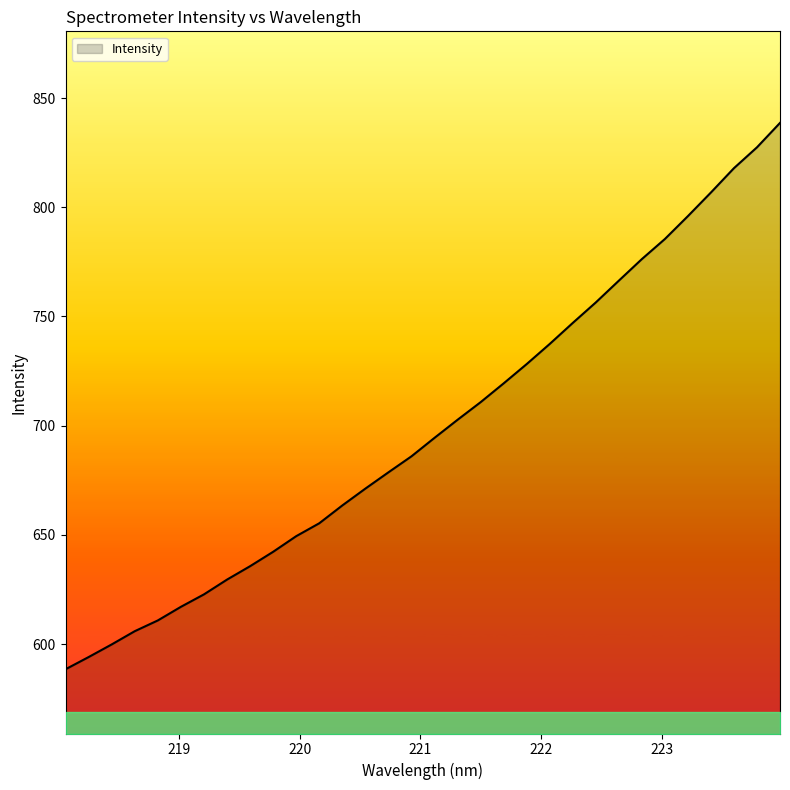

What is the minimum value shown in the chart?

588.4